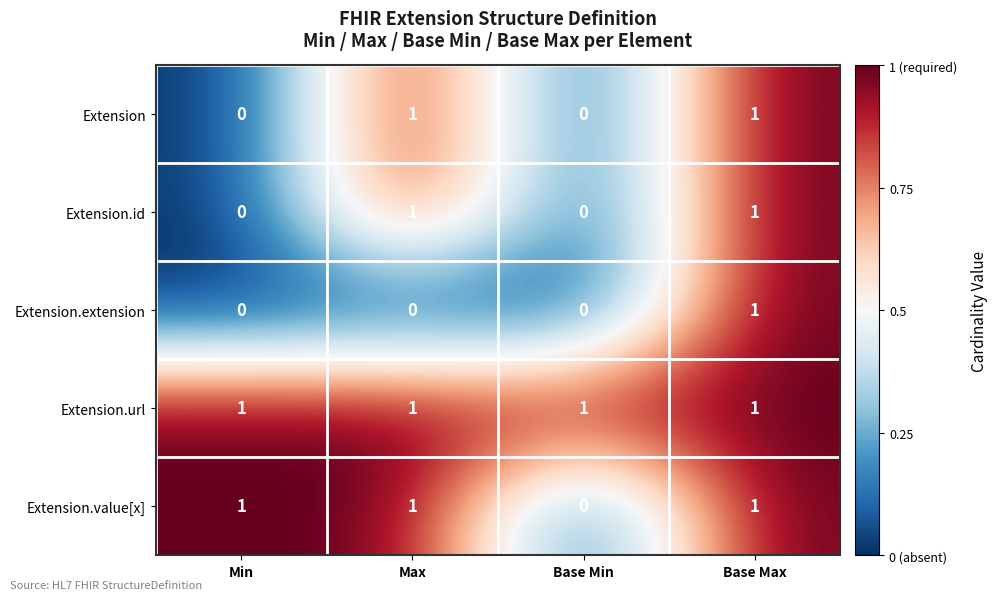

Count the number of categories in the chart.

4